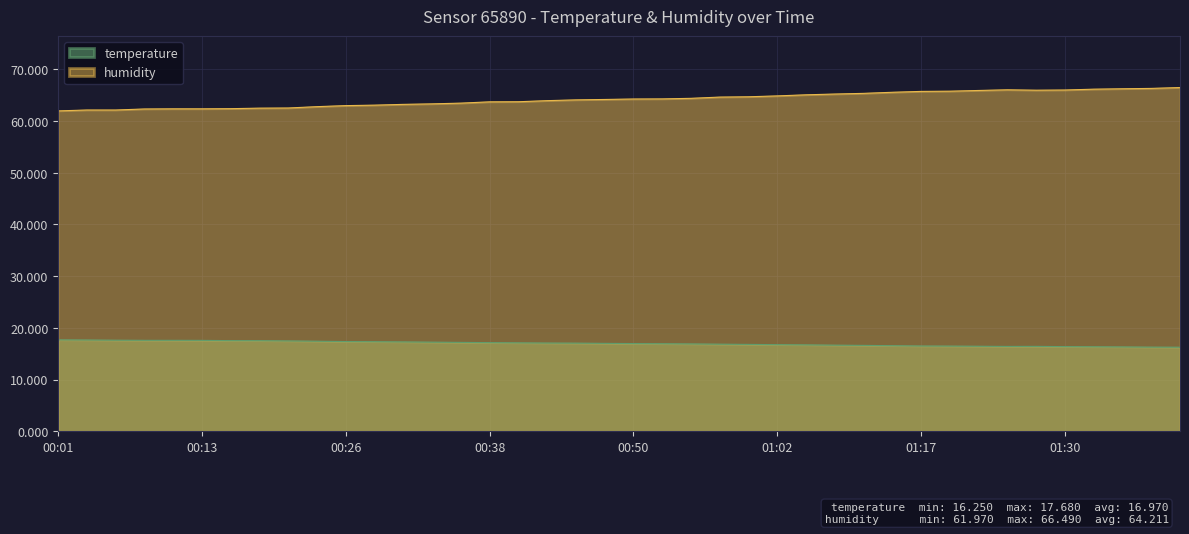

List the labels in order of humidity value, smallest first.

00:01, 00:04, 00:06, 00:08, 00:11, 00:13, 00:16, 00:18, 00:21, 00:23, 00:26, 00:28, 00:31, 00:33, 00:35, 00:38, 00:40, 00:43, 00:45, 00:48, 00:50, 00:53, 00:55, 00:57, 01:00, 01:02, 01:05, 01:07, 01:10, 01:15, 01:17, 01:20, 01:22, 01:27, 01:30, 01:25, 01:33, 01:35, 01:38, 01:40